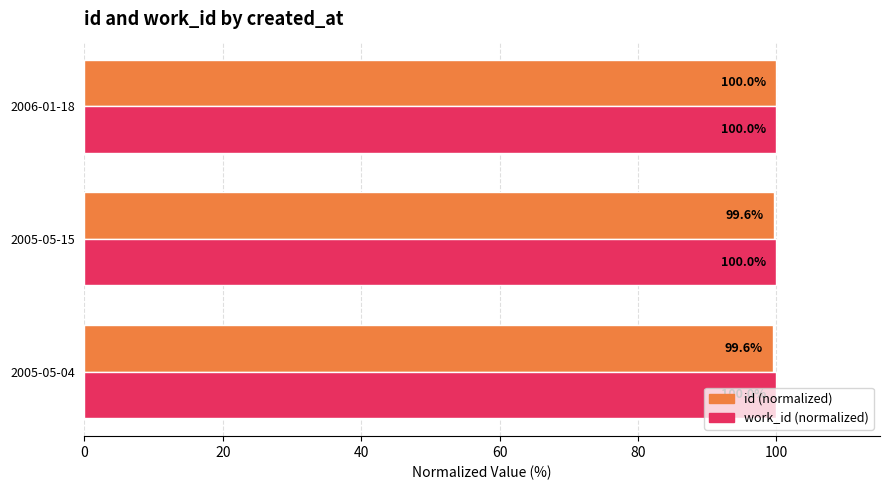

What is the smallest value displayed?

99.6